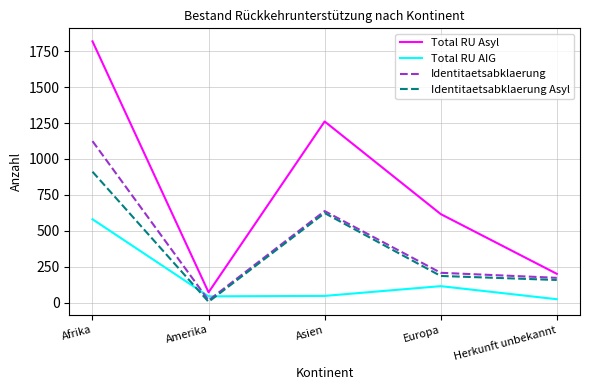

Rank the categories by Identitaetsabklaerung Asyl value from highest to lowest.

Afrika, Asien, Europa, Herkunft unbekannt, Amerika